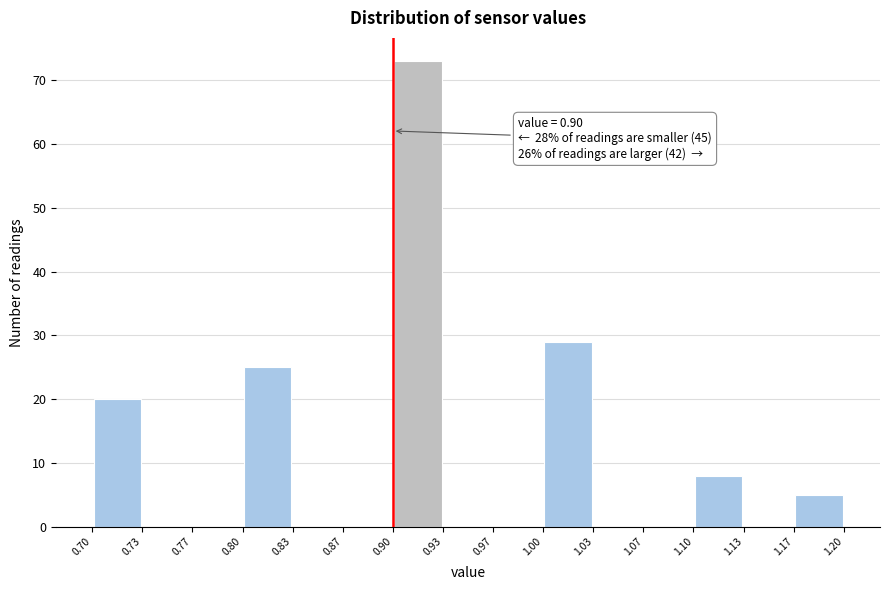

Over which range of the x-axis is the bar tallest?

0.90 to 0.93